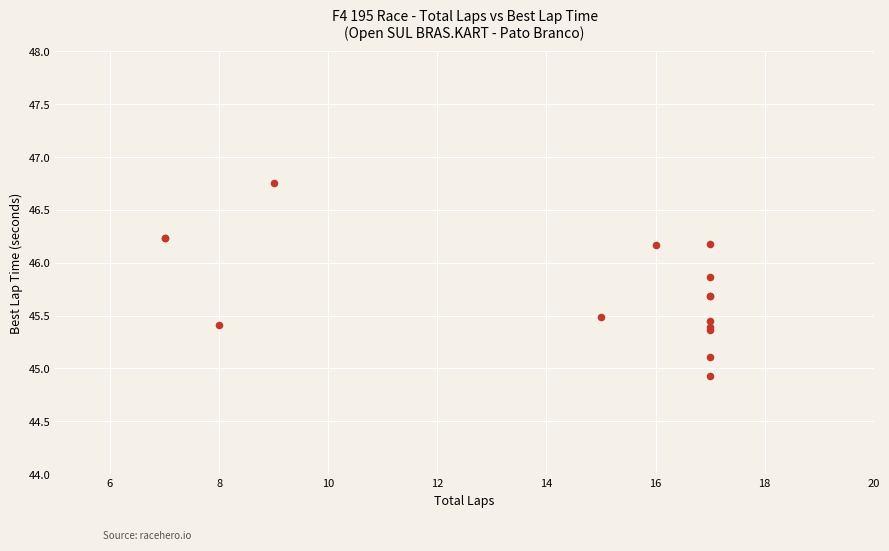

What Y value in the scatter plot is closest to 45?

44.9